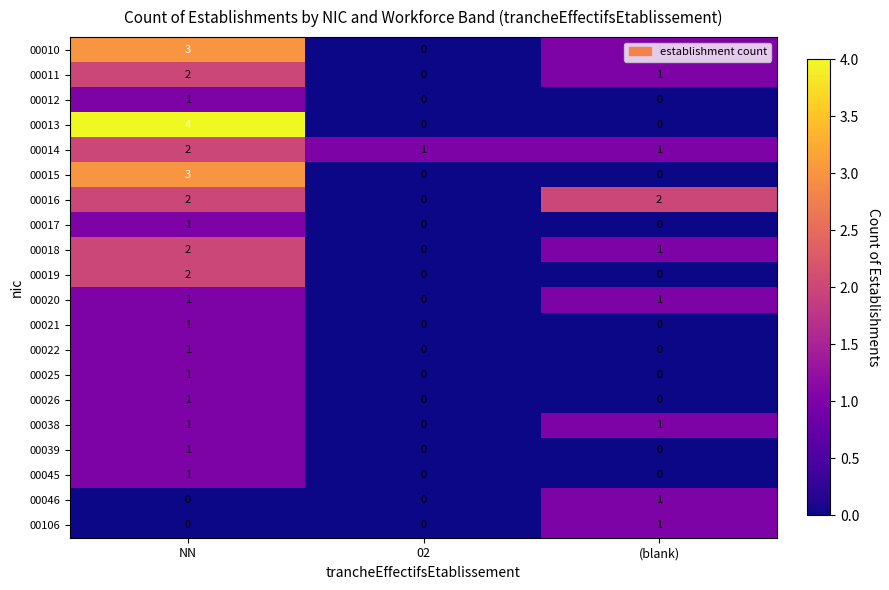

Is the value of 00045 at (blank) greater than the value of 00012 at NN?

No